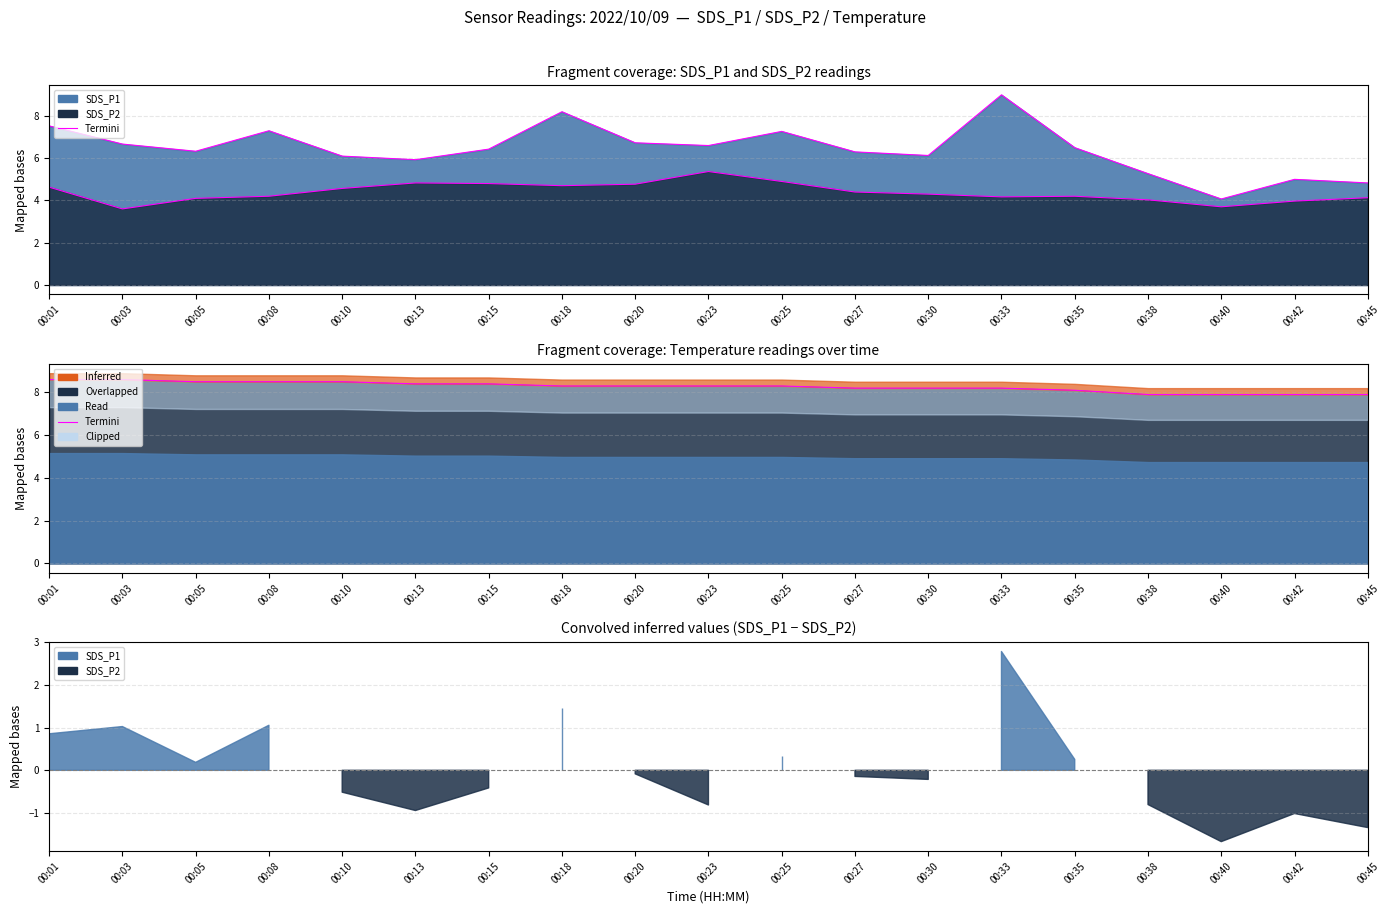

Reading right to left, extract all data points from this chart.

Termini SDS_P1: 4.8	5.0	4.1	5.3	6.5	9.0	6.1	6.3	7.3	6.6	6.7	8.2	6.4	5.9	6.1	7.3	6.3	6.7	7.5
Termini SDS_P2: 4.1	4.0	3.7	4.0	4.2	4.2	4.3	4.4	4.9	5.4	4.8	4.7	4.8	4.8	4.6	4.2	4.1	3.6	4.6
Termini: 7.9	7.9	7.9	7.9	8.1	8.2	8.2	8.2	8.3	8.3	8.3	8.3	8.4	8.4	8.5	8.5	8.5	8.6	8.6